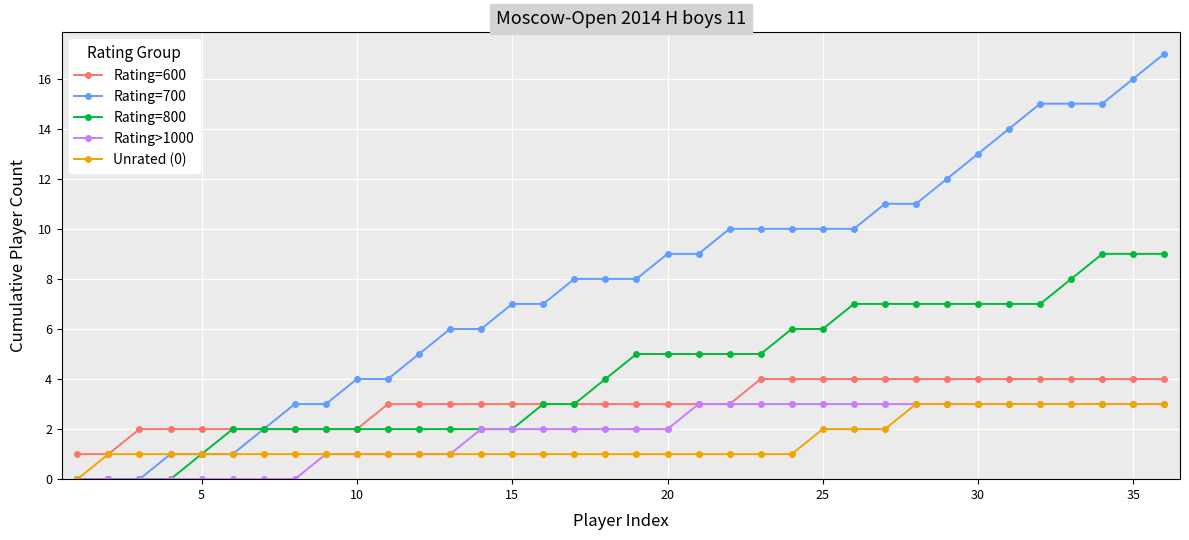

Which series has the largest total across all categories?

Rating=700